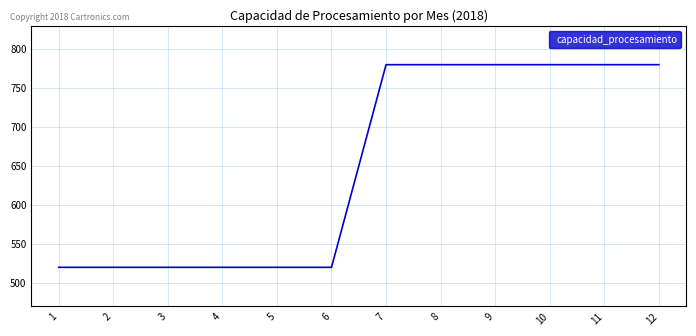

What is the difference between the maximum and minimum values?

260